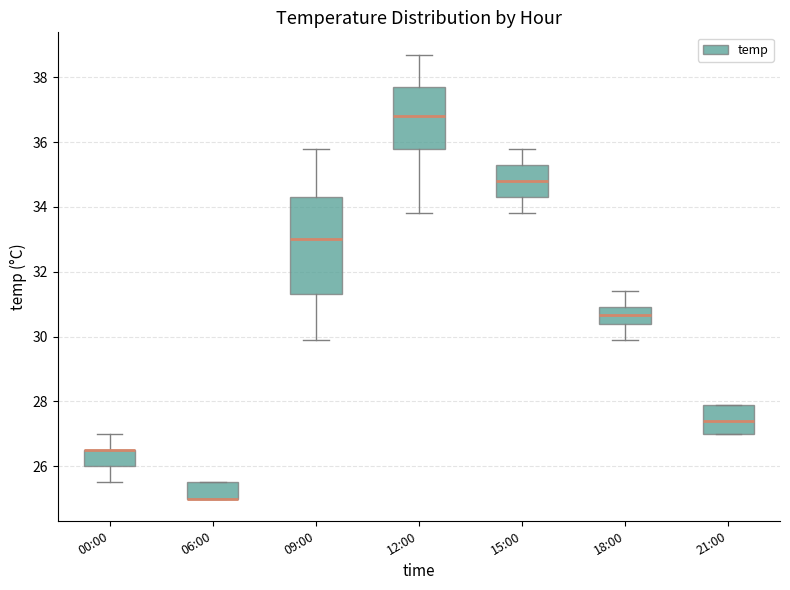

Comparing the boxes themselves (not the whiskers), which one is the tallest?

09:00